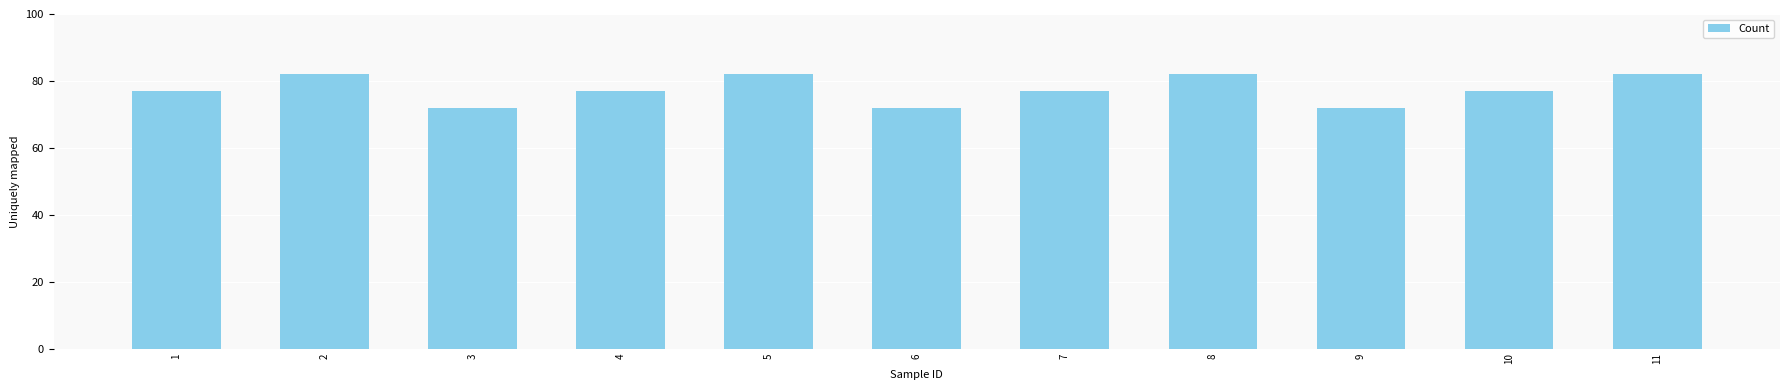

What is the value of the 11th bar from the left?

82